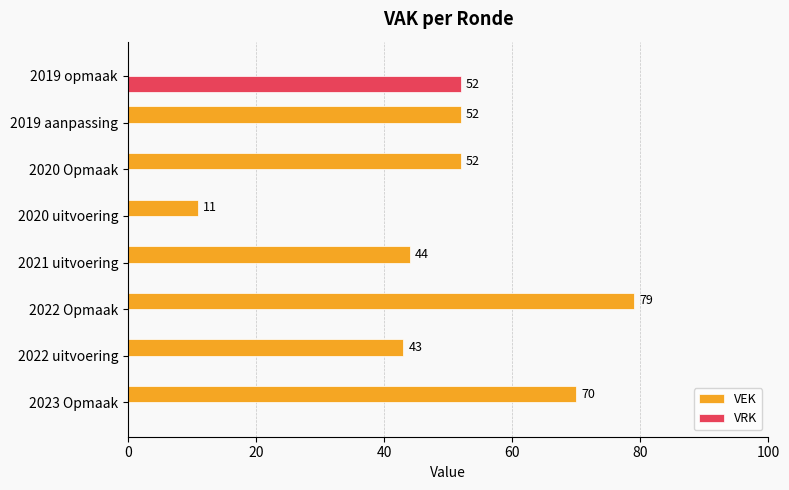

The value of VRK at 2023 Opmaak is 0. True or false?

True